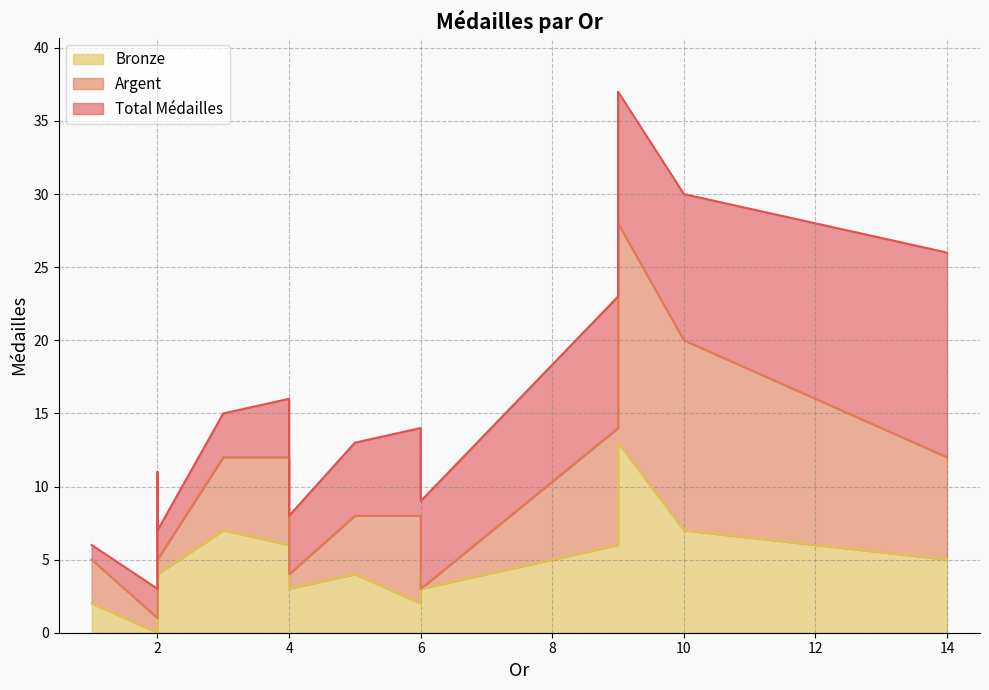

True or false: Bronze has more than 1 points higher than both neighbors.

True